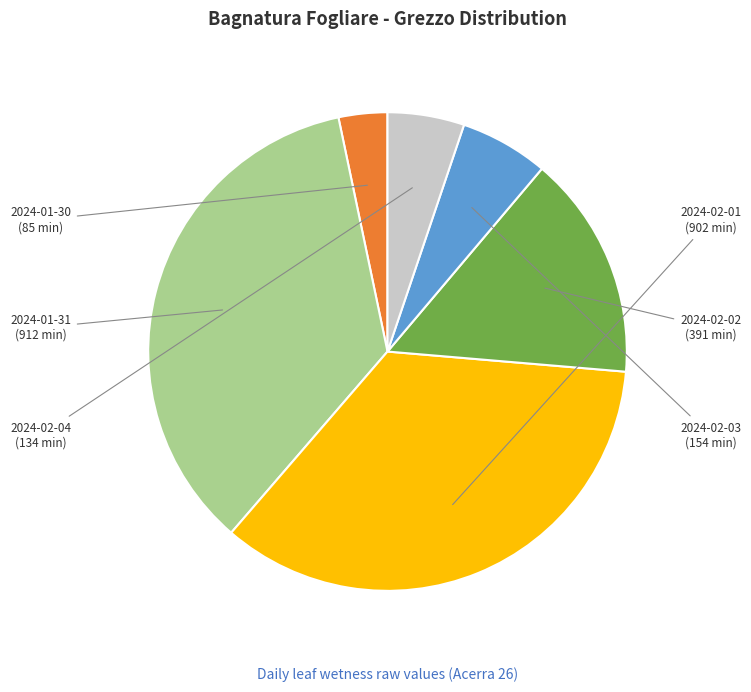

Is there a majority slice in this chart?

No